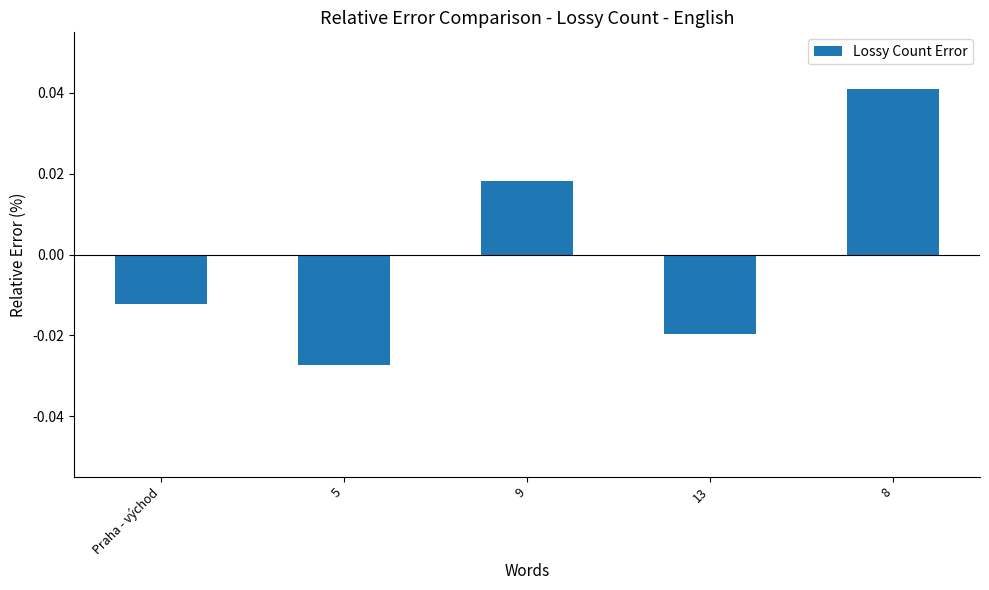

List the labels in order of value, largest first.

8, 9, Praha - východ, 13, 5